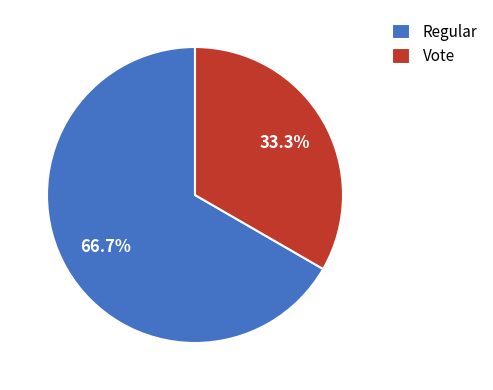

Which has a higher value, Regular or Vote?

Regular